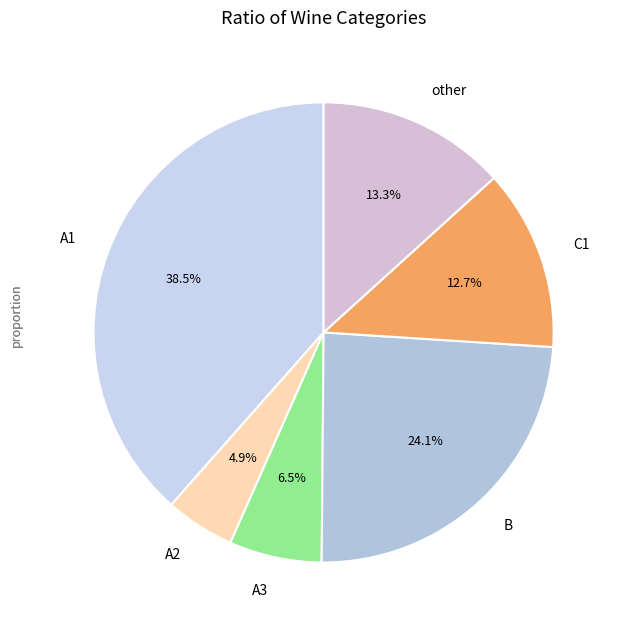

Is A2 the majority of the pie?

No